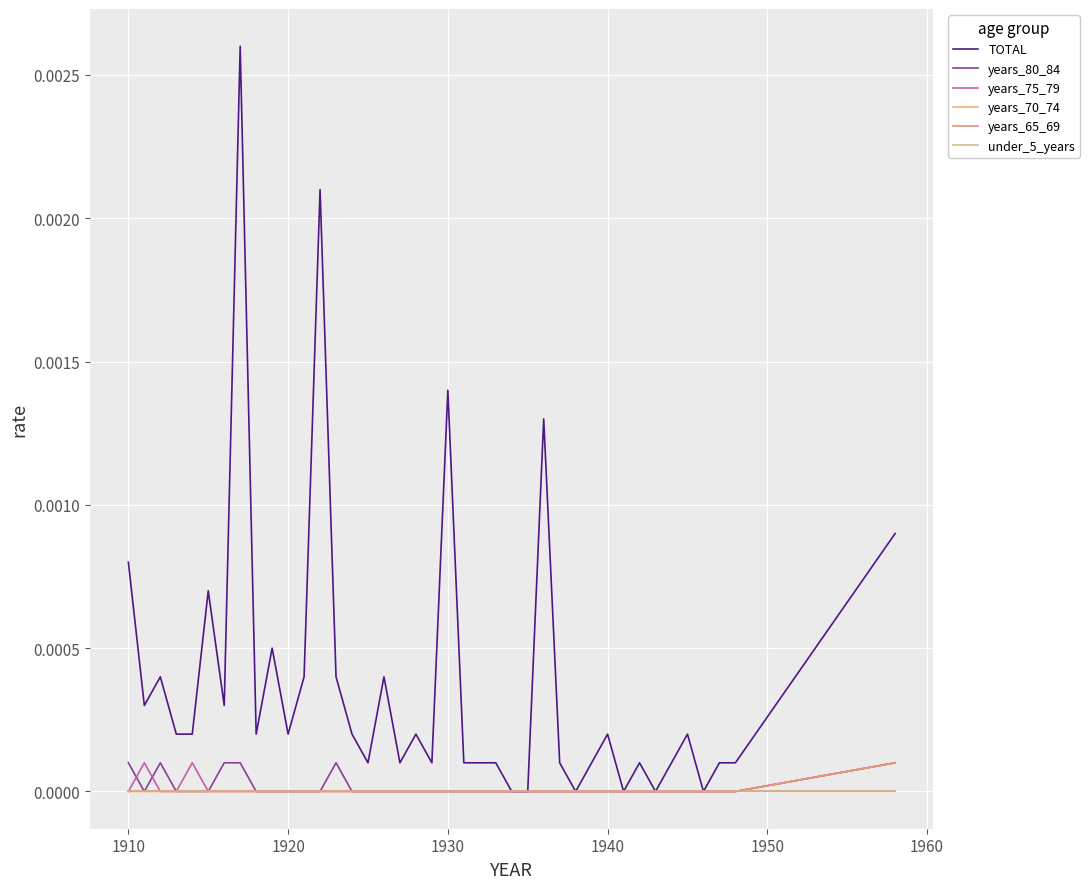

Is this an area chart (filled region under the line)?

No